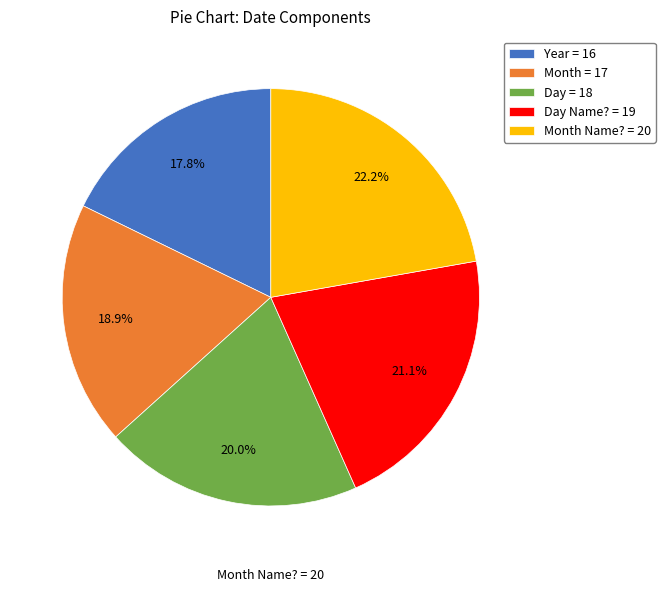

Count the number of slices in the pie.

5